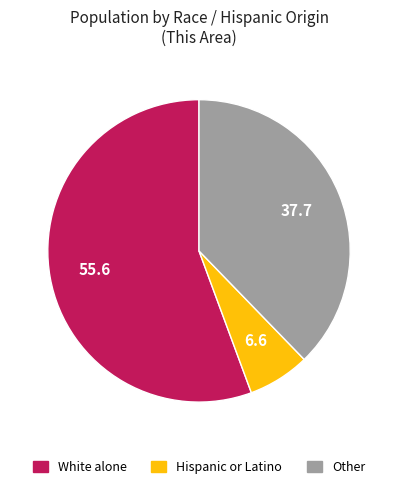

Which slice represents more than half of the pie?

White alone